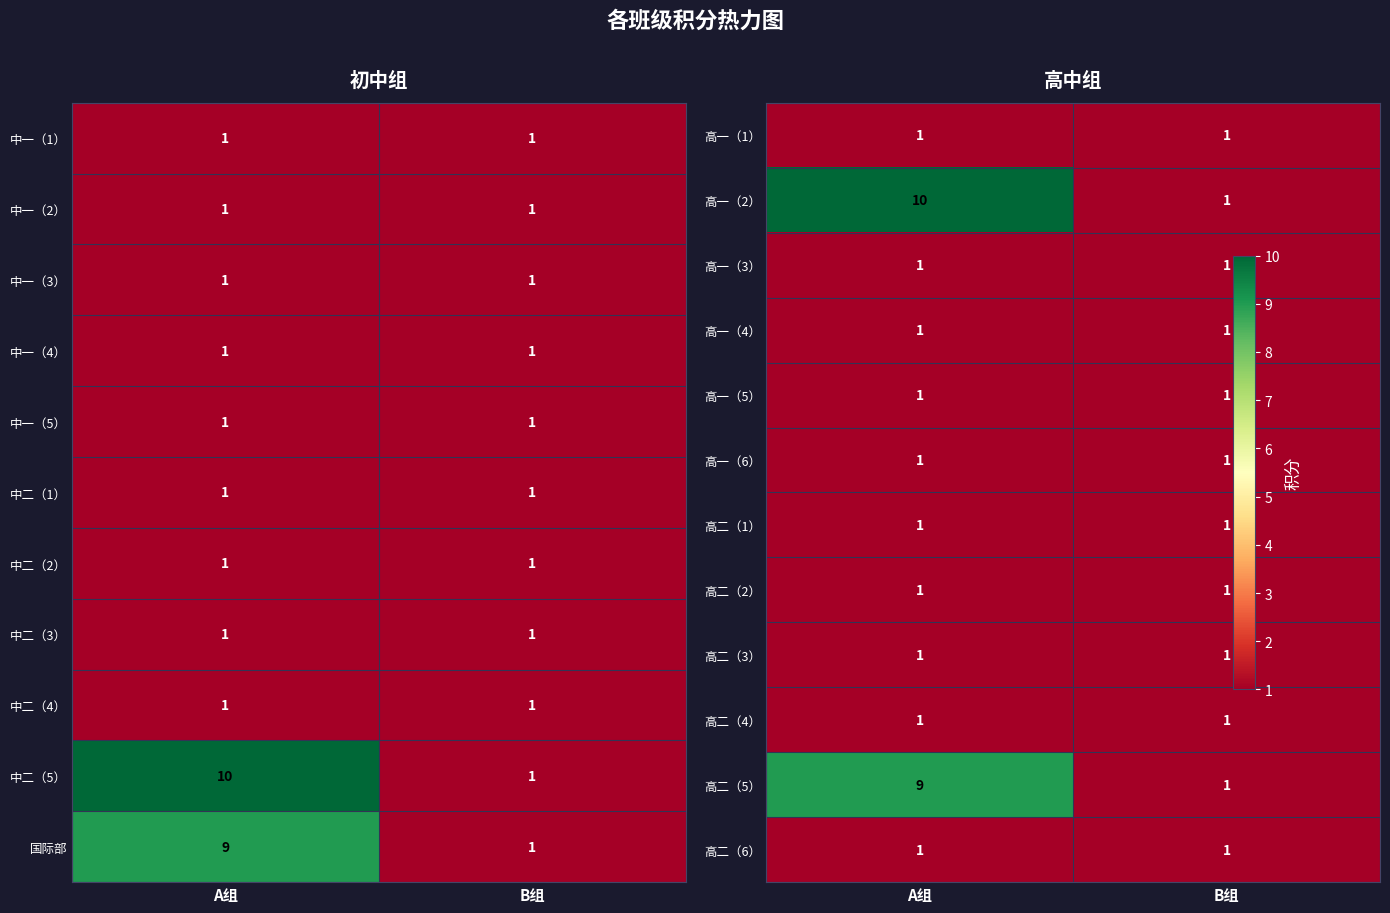

True or false: 中一（2） has a value of 2 at B组.

False